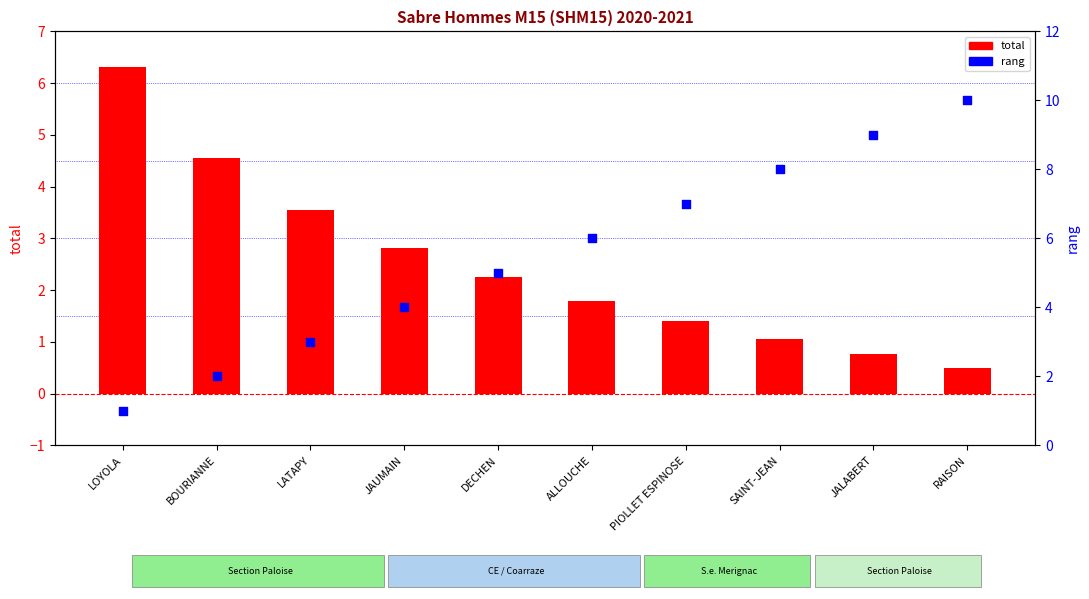

Which series has the largest Y range (max minus min)?

rang